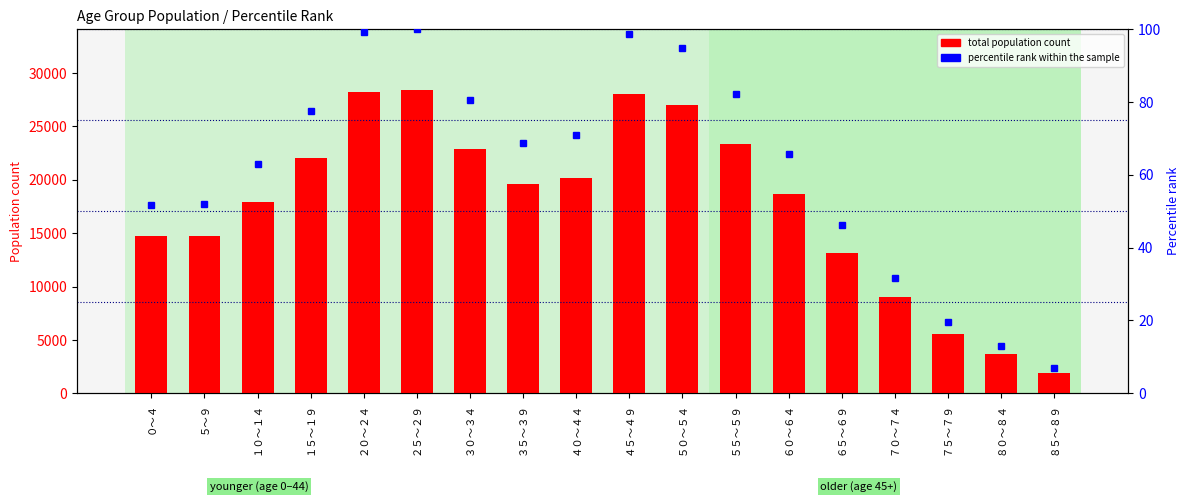

What is the average value of the total population series?

17728.1